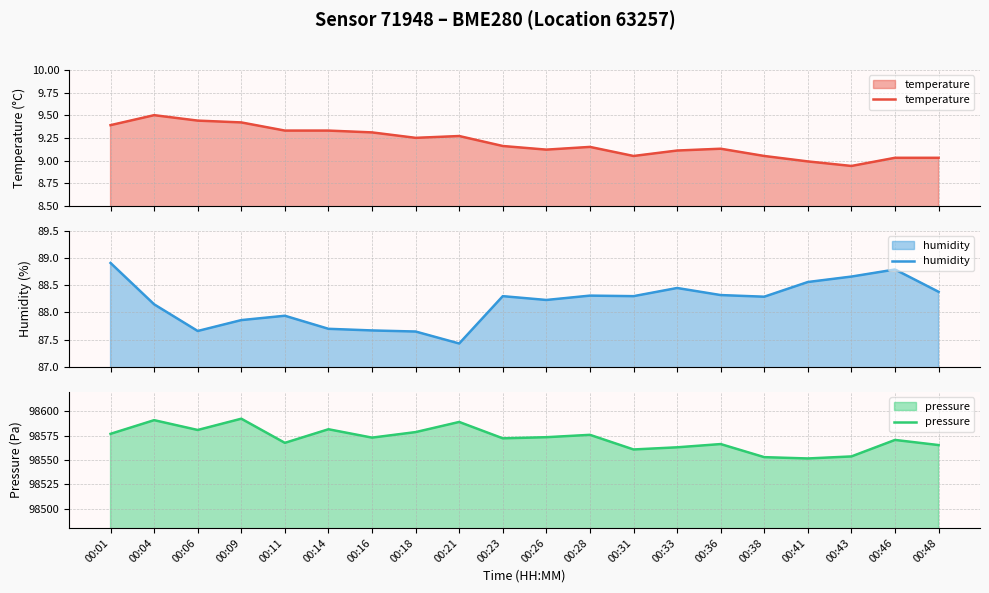

How many lines are shown in the chart?

3